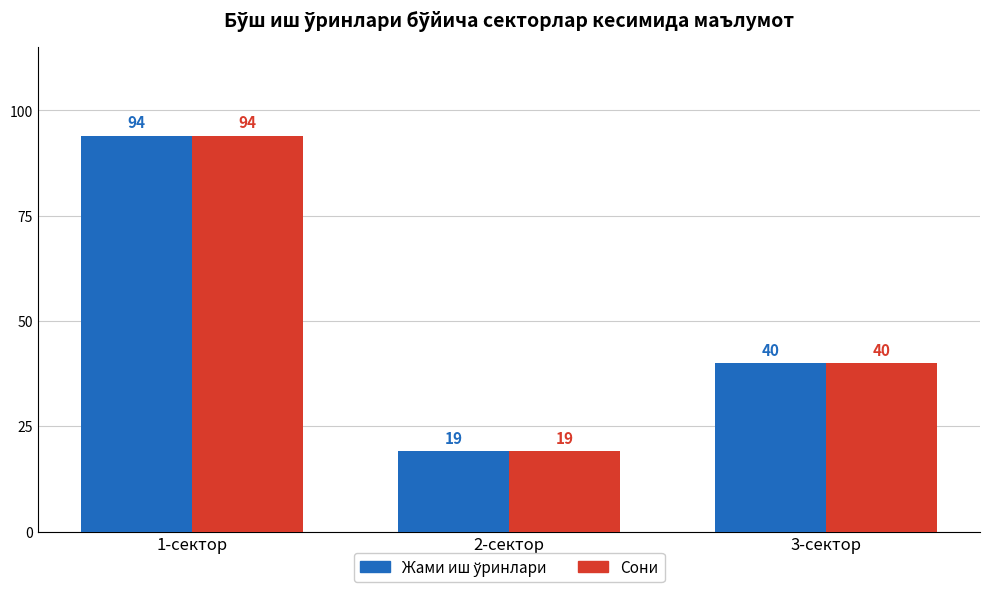

What is the minimum value shown in the chart?

19